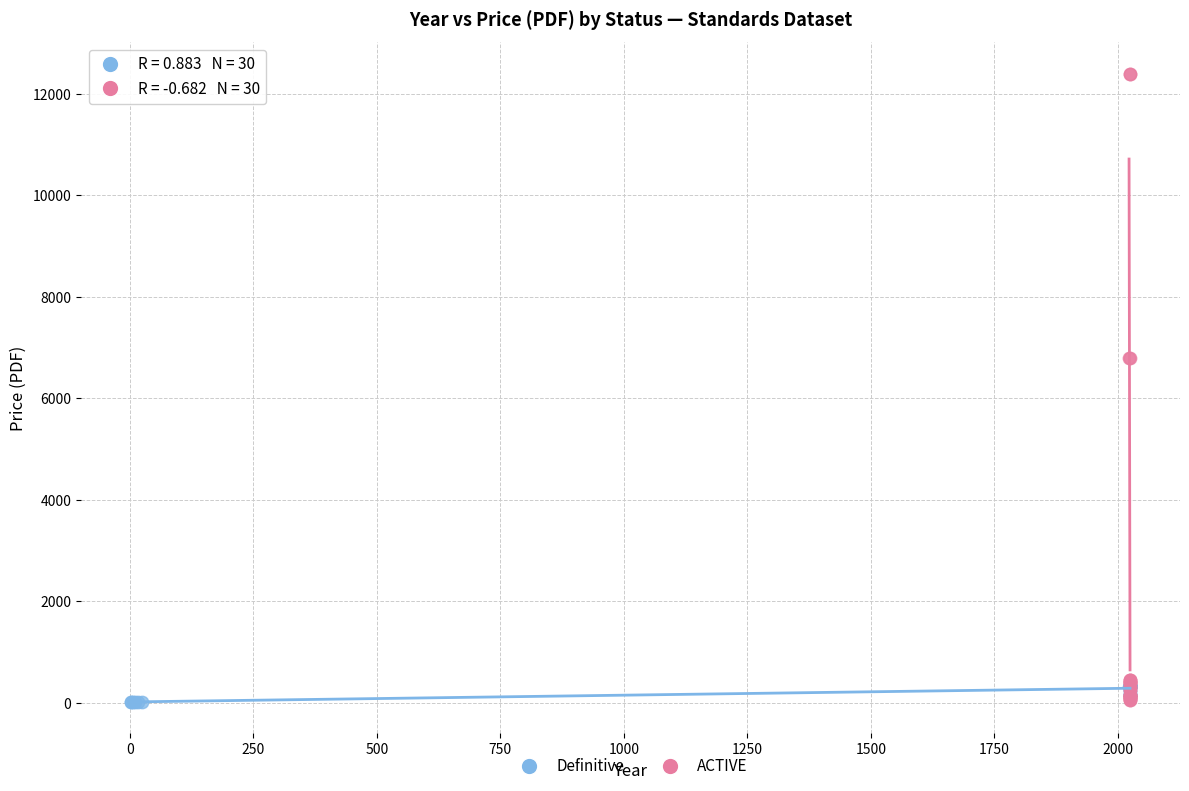

Which series has the largest Y range (max minus min)?

ACTIVE